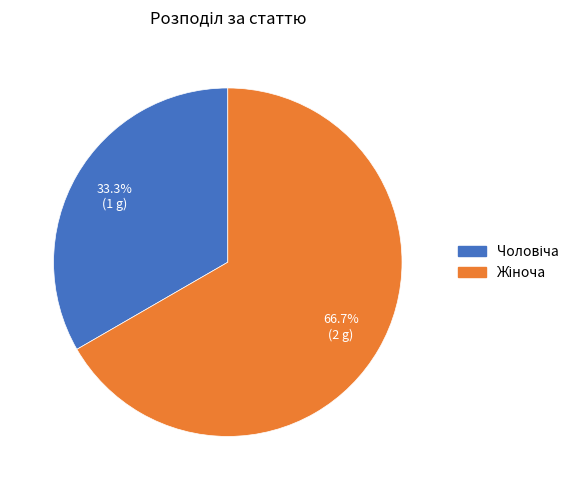

How many slices are in this pie chart?

2